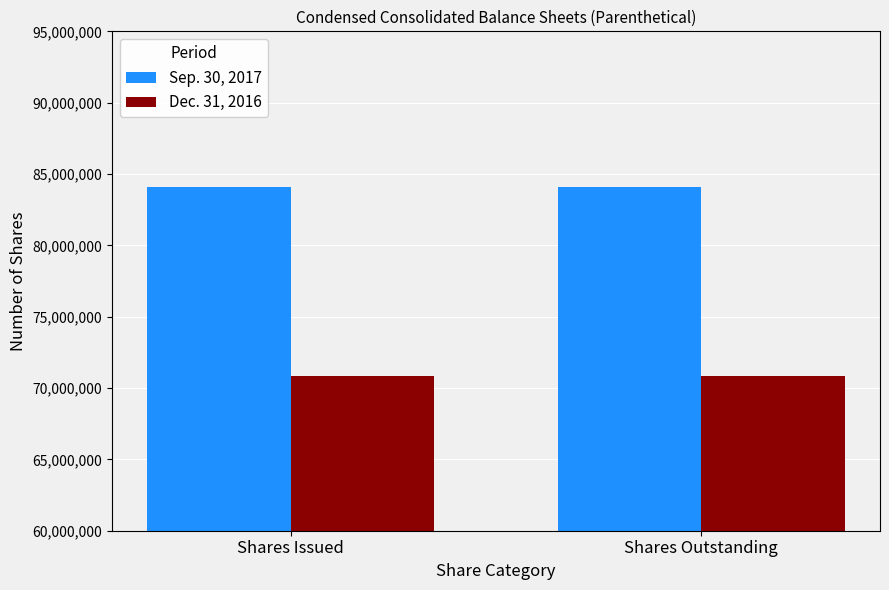

Reading right to left, transcribe all the data shown in this chart.

Sep. 30, 2017: Shares Outstanding=84104791	Shares Issued=84104791
Dec. 31, 2016: Shares Outstanding=70871902	Shares Issued=70871902